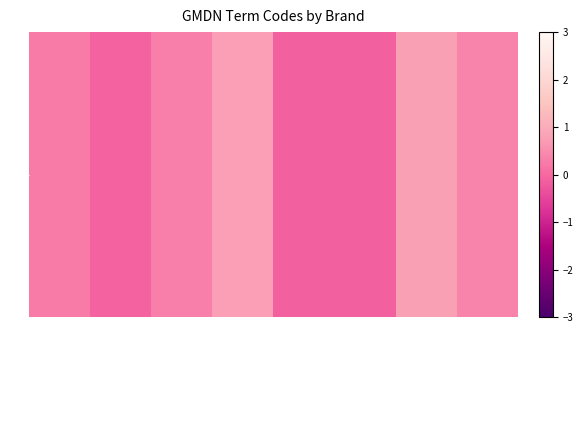

Which label corresponds to the smallest value in the chart?

Delasco SaftEvac EV/2